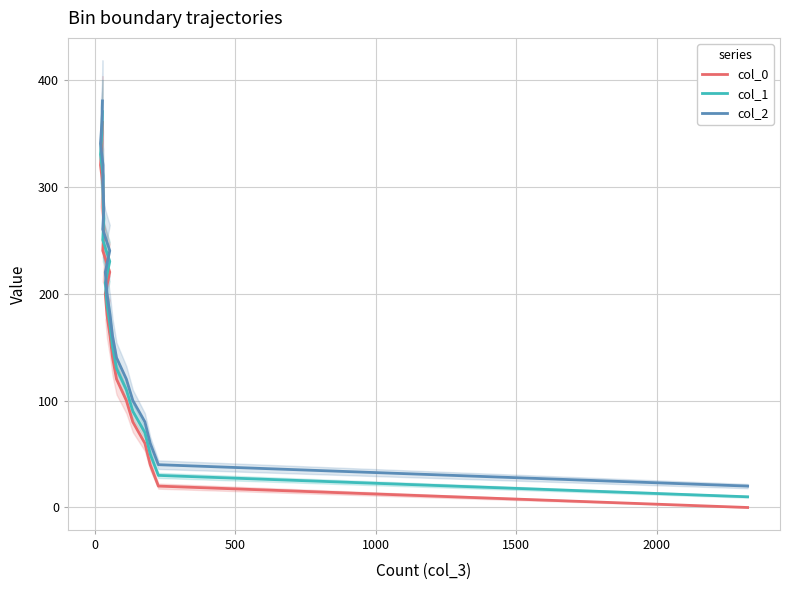

Is it true that col_0 equals 48 at 2500?

False